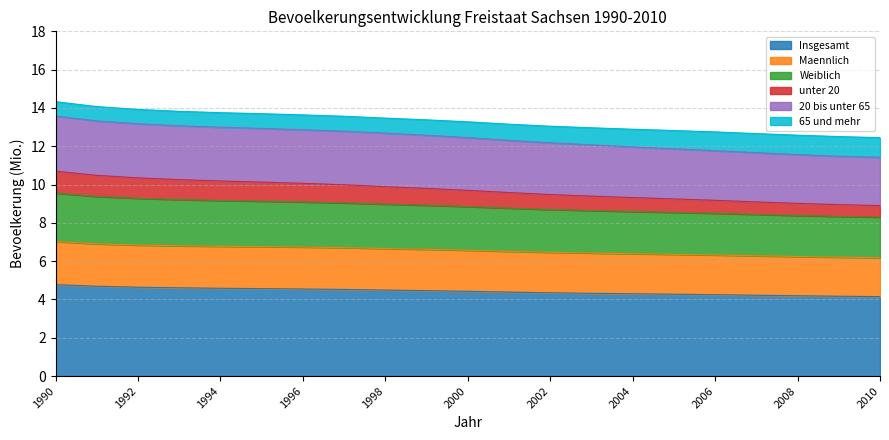

How many categories are shown in the chart?

21